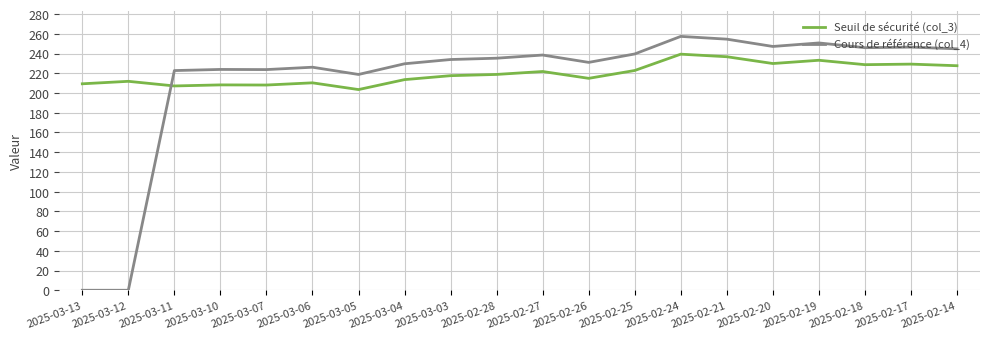

What position from the left is 2025-03-05?

7